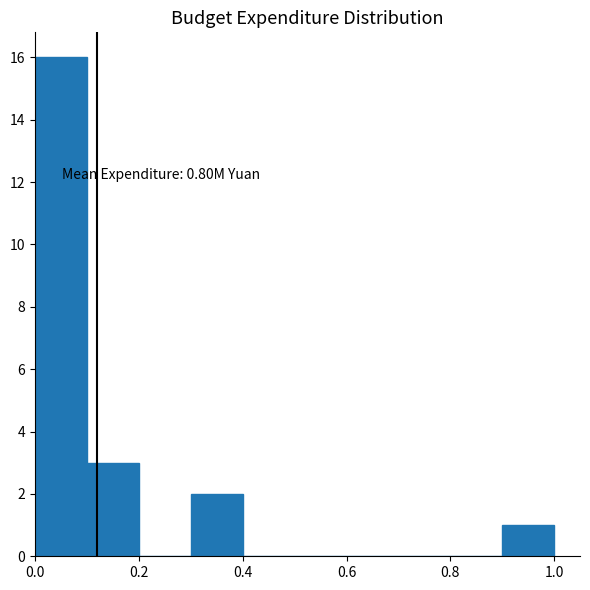

Which range on the x-axis has the tallest bar?

0.0 to 0.1